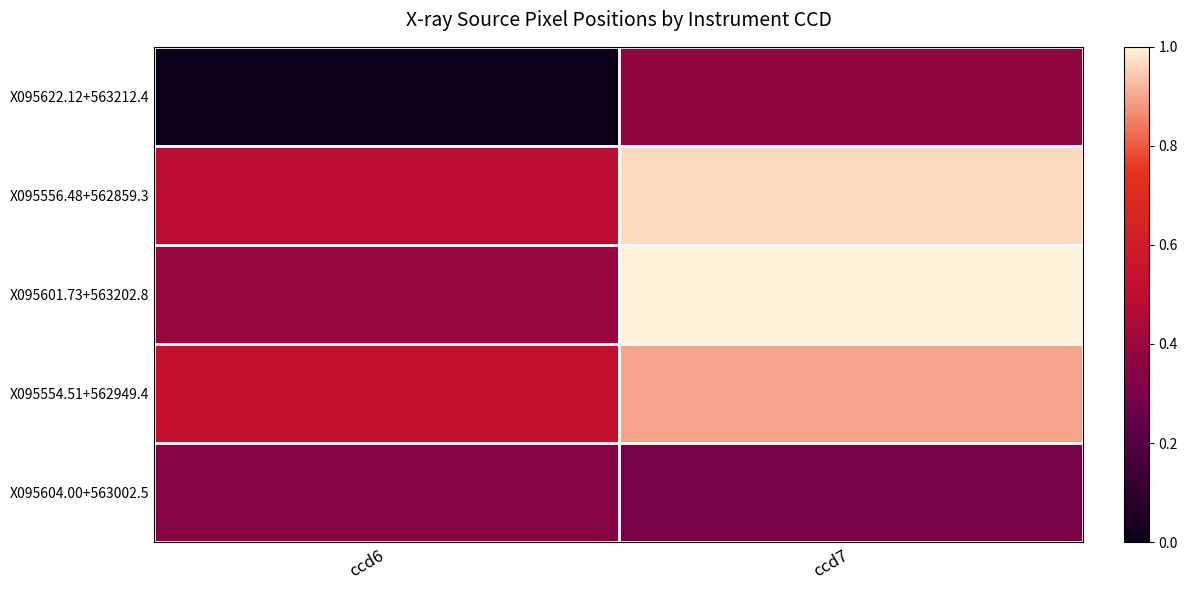

Reading left to right, extract all data points from this chart.

X095622.12+563212.4: ccd6=0.0	ccd7=0.4
X095556.48+562859.3: ccd6=0.5	ccd7=1.0
X095601.73+563202.8: ccd6=0.4	ccd7=1.0
X095554.51+562949.4: ccd6=0.5	ccd7=0.9
X095604.00+563002.5: ccd6=0.3	ccd7=0.3